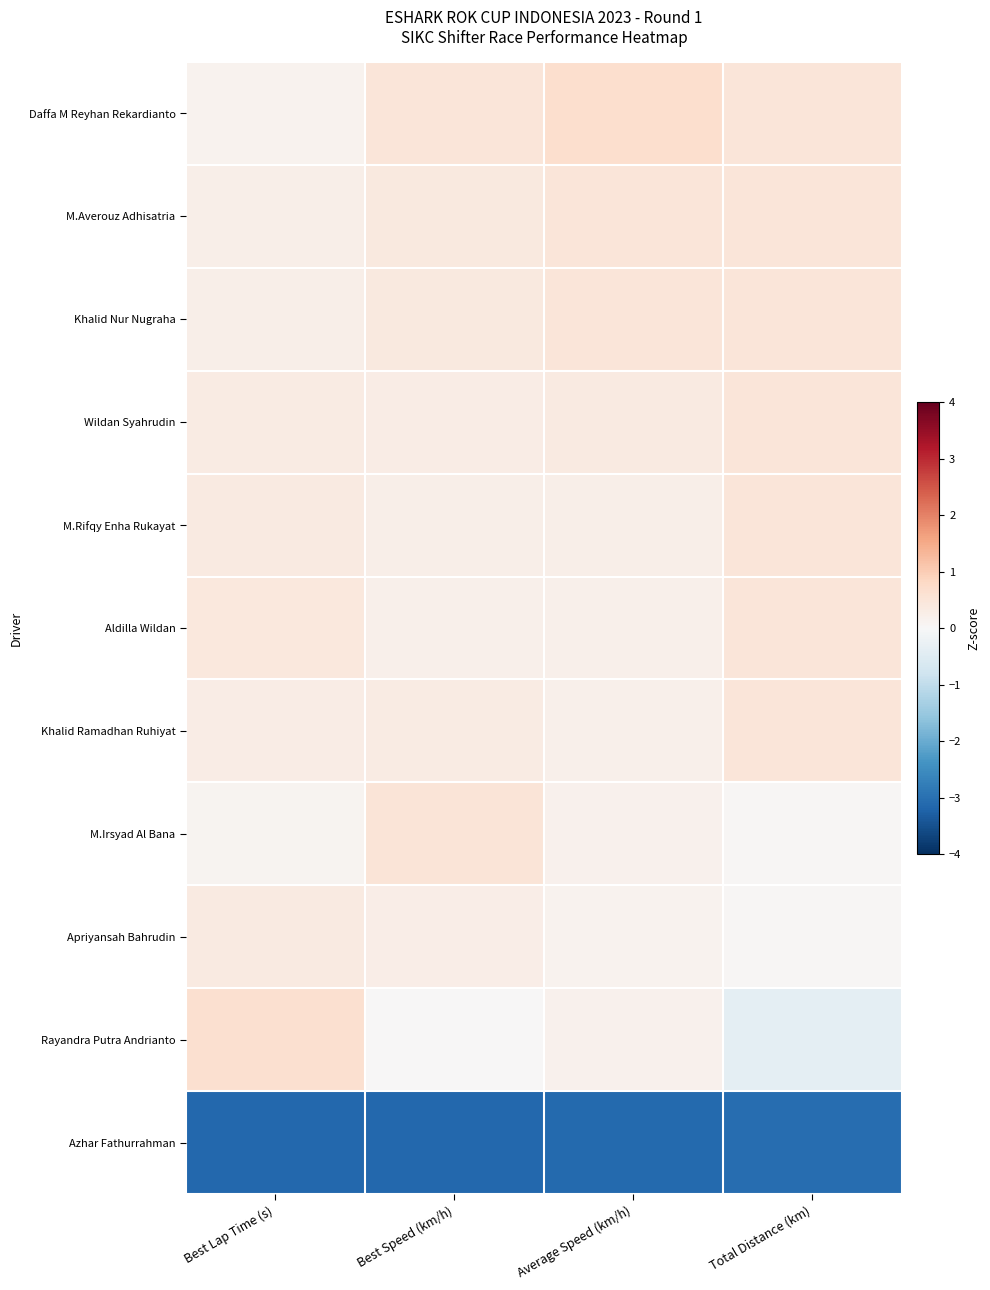

What is the spread (max minus min) of values at Average Speed (km/h)?

3.8